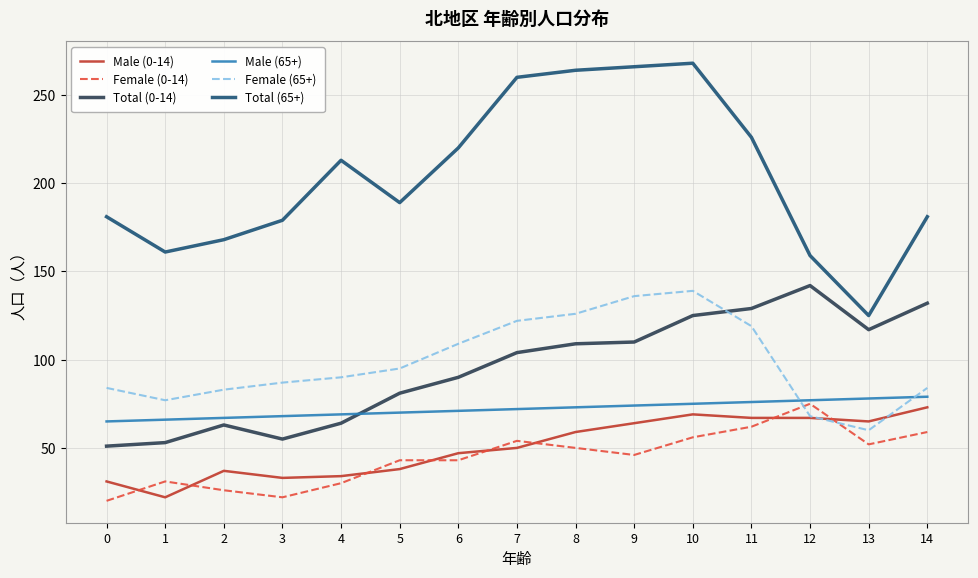

What is the minimum value for Female (0-14)?

20